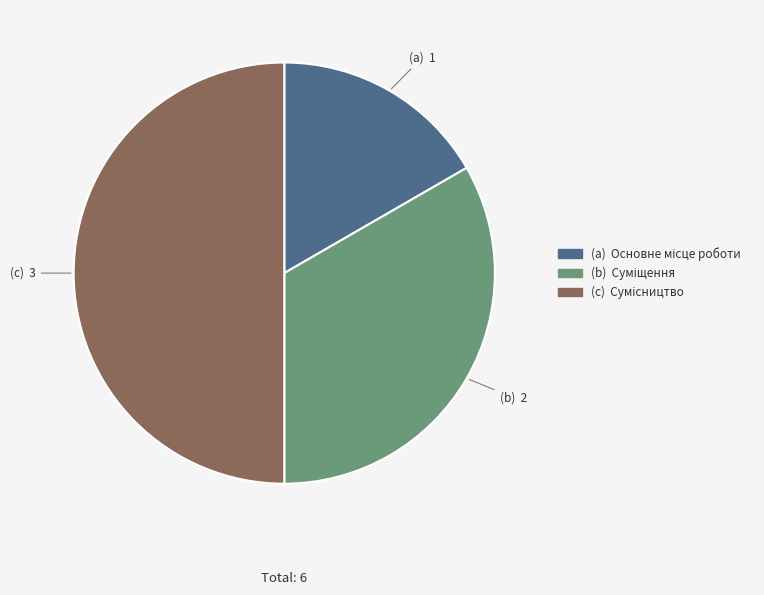

How many segments does this pie chart have?

3